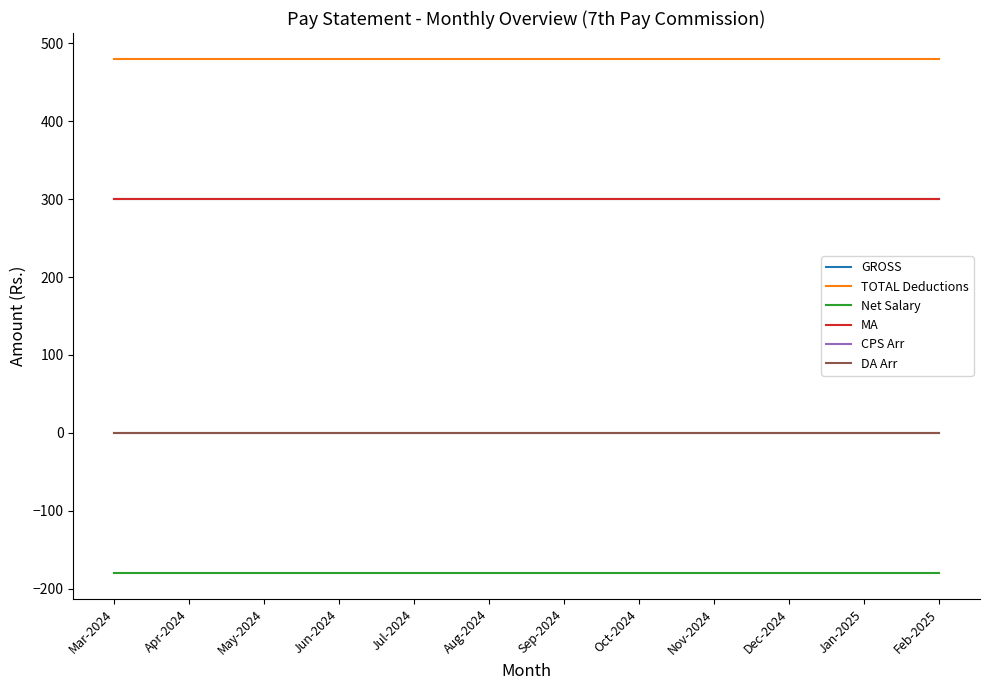

At how many categories does at least one series exceed 90?

12